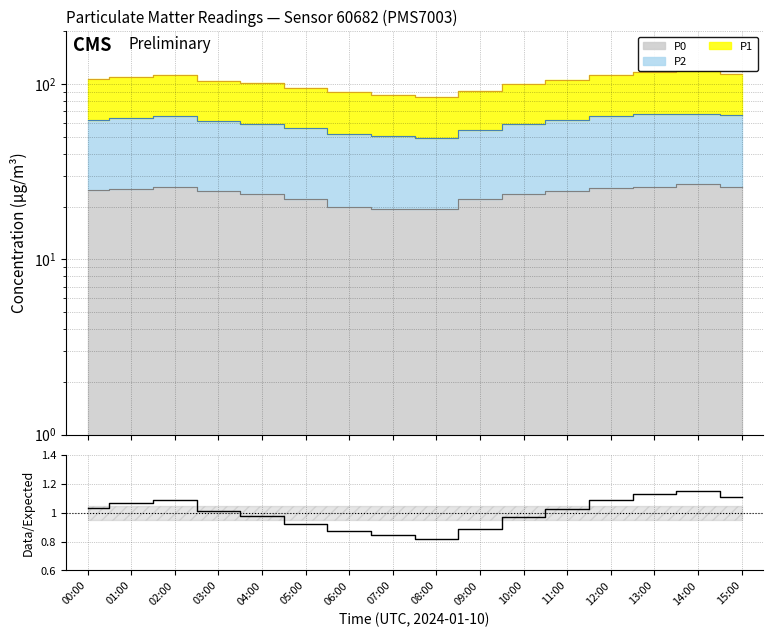

Which label corresponds to the smallest value in the chart?

08:00